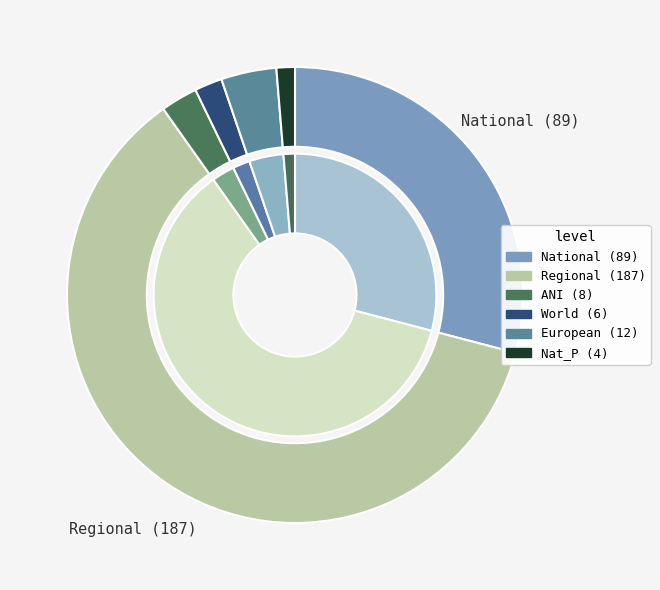

To the nearest percent, what portion does World represent?

2%